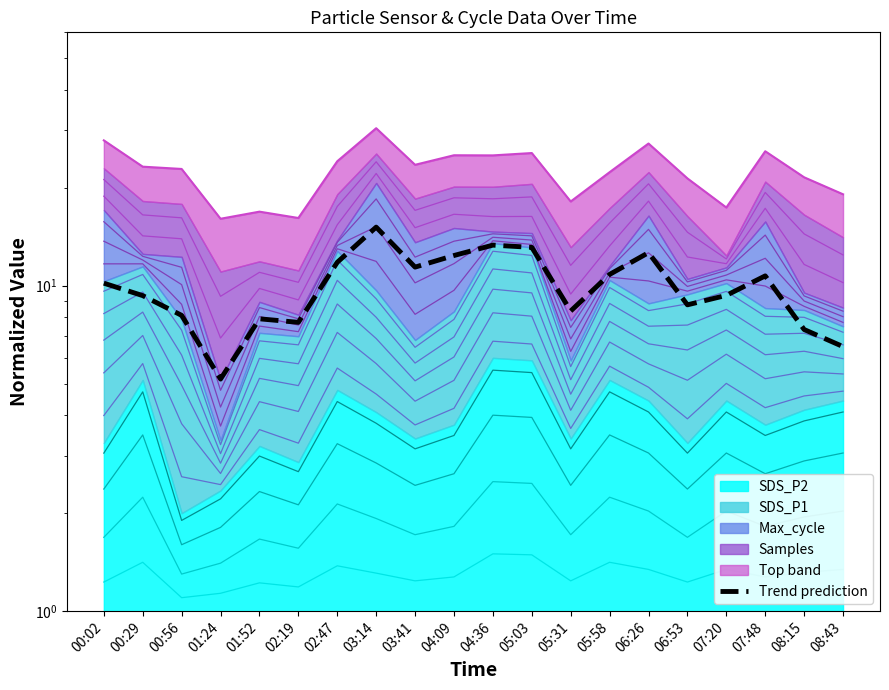

What is the label of the 12th point from the left?

05:03